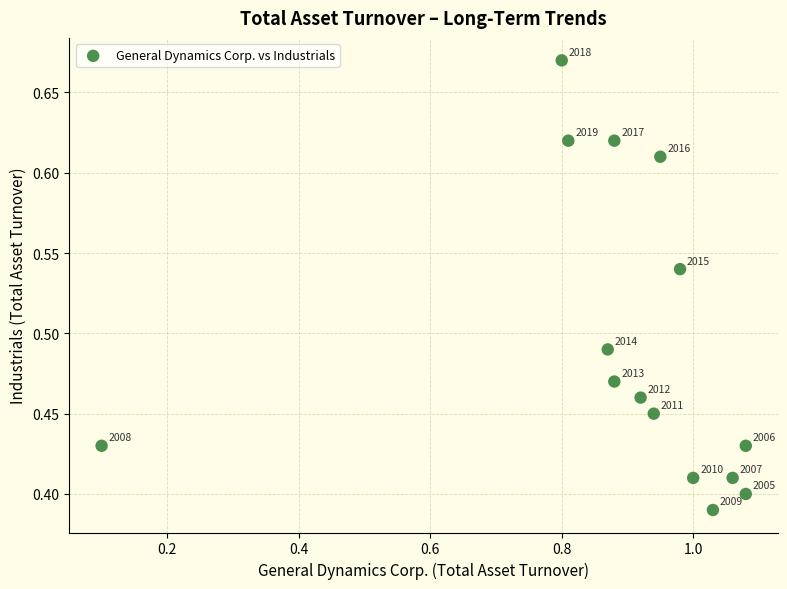

What is the range of X values (max minus min)?

1.0